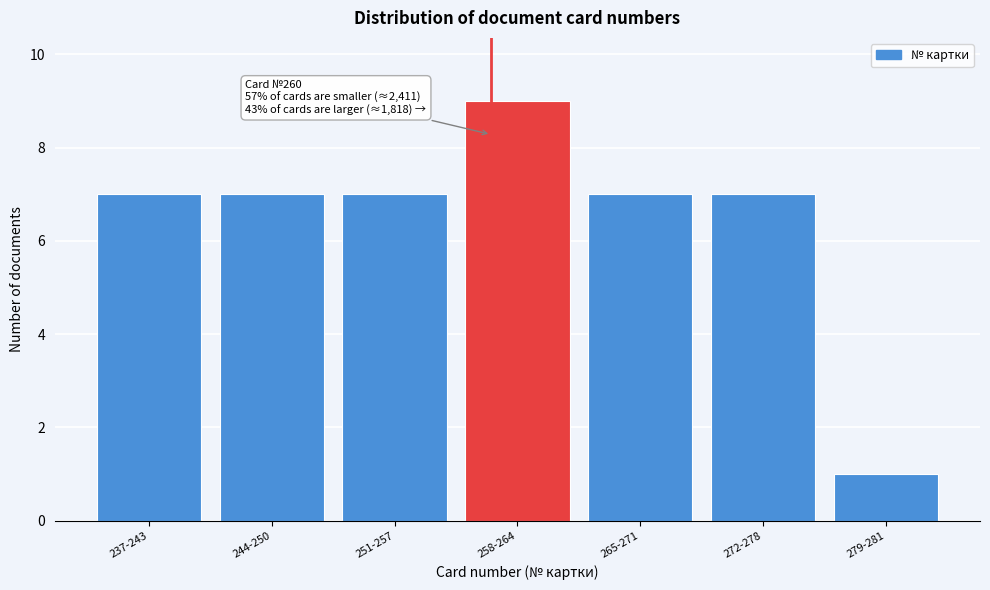

Reading left to right, transcribe all the data shown in this chart.

237-243=7	244-250=7	251-257=7	258-264=9	265-271=7	272-278=7	279-281=1